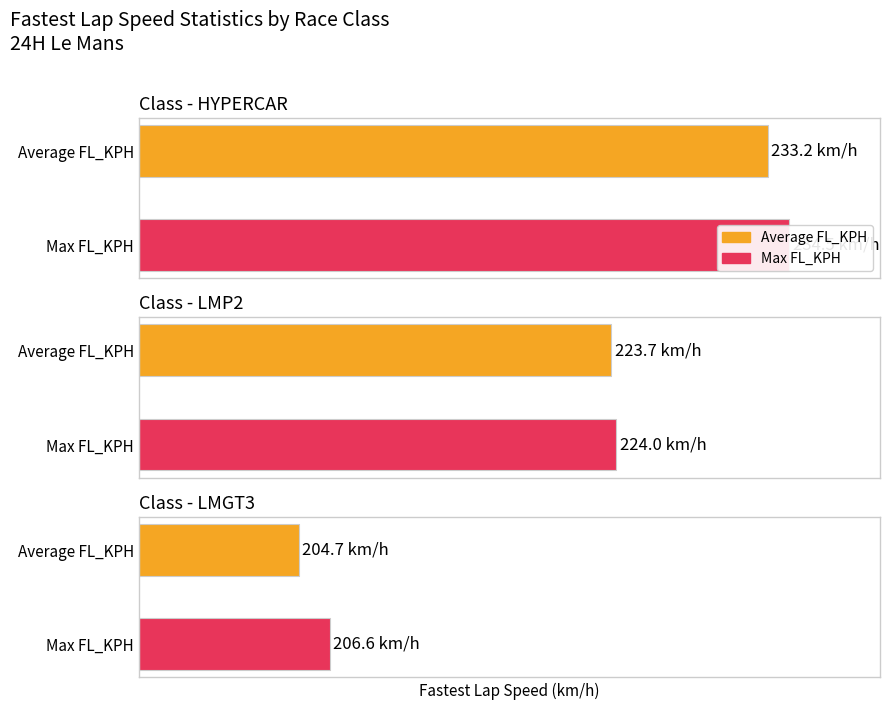

What is the lowest value of the Max FL_KPH series?

206.6